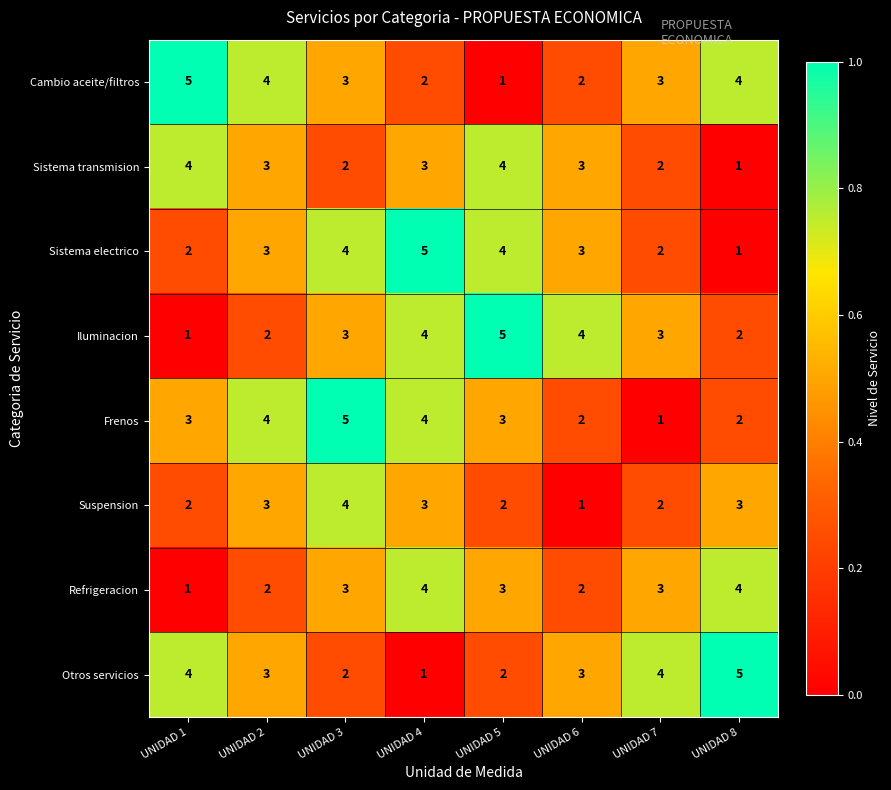

What is the greatest value displayed?

5